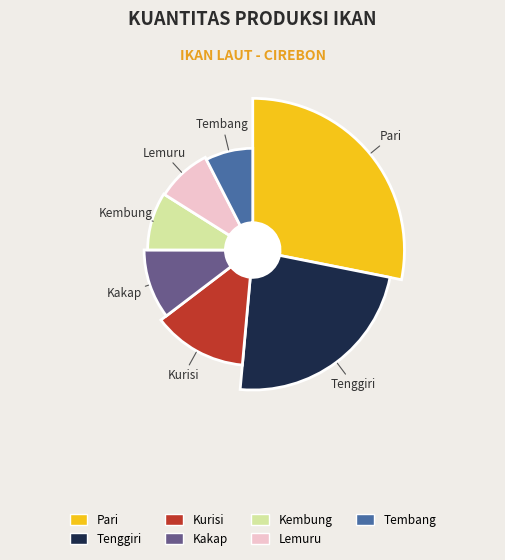

Which has a higher value, Pari or Tembang?

Pari